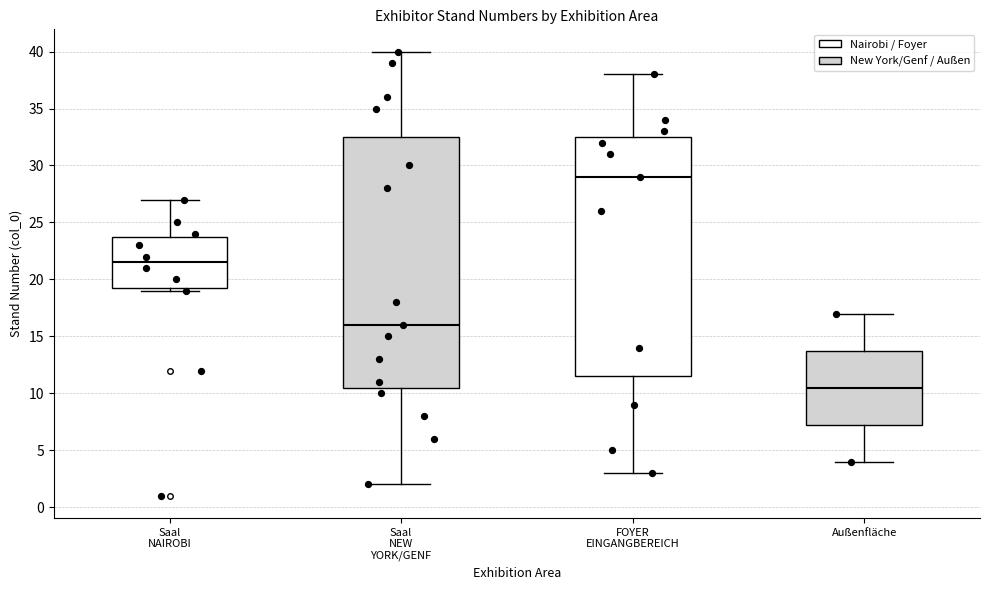

Reading left to right, read every box against the y-axis: the position of its median line, the range the box covers, and the ends of its whiskers. The values are not printed on the chart, so give them approximately, as read against the axis.

Saal NAIROBI: median 21.5, box 19.5 to 24.0, whiskers 19.0 to 27.0
Saal NEW YORK/GENF: median 16.0, box 10.5 to 32.5, whiskers 2.0 to 40.0
FOYER EINGANGBEREICH: median 29.0, box 11.5 to 32.5, whiskers 3.0 to 38.0
Außenfläche: median 10.5, box 7.5 to 14.0, whiskers 4.0 to 17.0